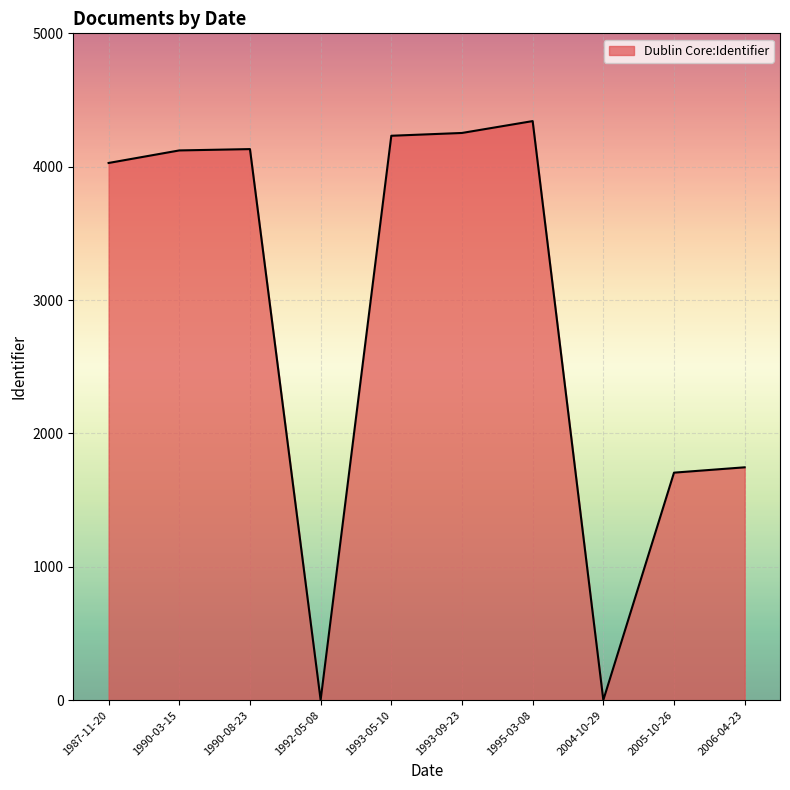

What is the difference between the maximum and minimum values?

4341